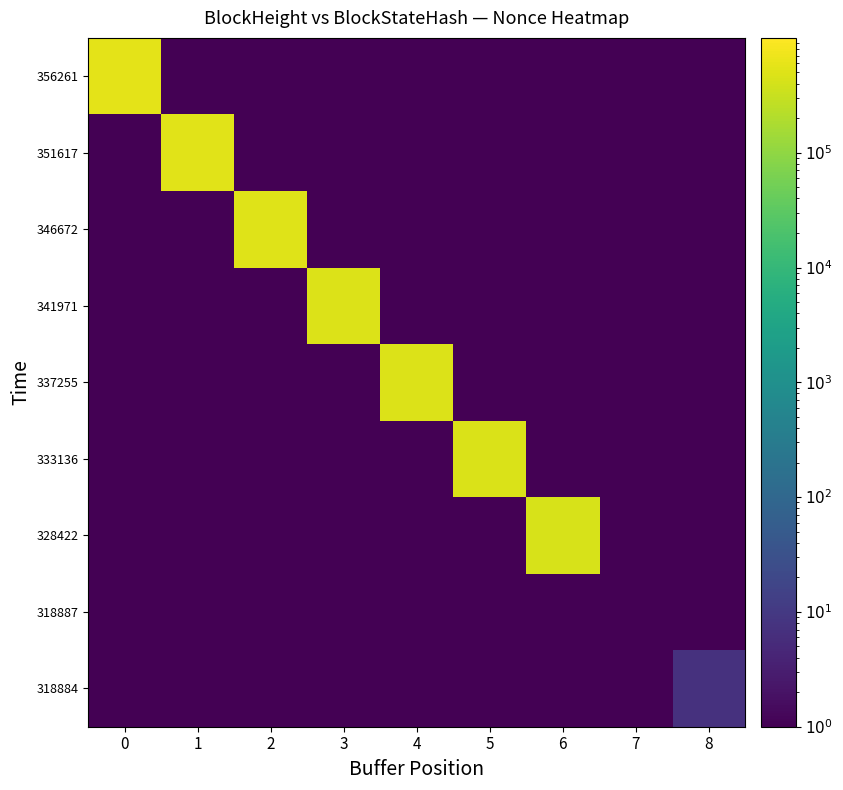

Reading left to right, transcribe all the data shown in this chart.

356261: 0=561013.0	1=0.5	2=0.5	3=0.5	4=0.5	5=0.5	6=0.5	7=0.5	8=0.5
351617: 0=0.5	1=538391.0	2=0.5	3=0.5	4=0.5	5=0.5	6=0.5	7=0.5	8=0.5
346672: 0=0.5	1=0.5	2=515593.0	3=0.5	4=0.5	5=0.5	6=0.5	7=0.5	8=0.5
341971: 0=0.5	1=0.5	2=0.5	3=493113.0	4=0.5	5=0.5	6=0.5	7=0.5	8=0.5
337255: 0=0.5	1=0.5	2=0.5	3=0.5	4=471011.0	5=0.5	6=0.5	7=0.5	8=0.5
333136: 0=0.5	1=0.5	2=0.5	3=0.5	4=0.5	5=449567.0	6=0.5	7=0.5	8=0.5
328422: 0=0.5	1=0.5	2=0.5	3=0.5	4=0.5	5=0.5	6=428577.0	7=0.5	8=0.5
318887: 0=0.5	1=0.5	2=0.5	3=0.5	4=0.5	5=0.5	6=0.5	7=0.5	8=0.5
318884: 0=0.5	1=0.5	2=0.5	3=0.5	4=0.5	5=0.5	6=0.5	7=0.5	8=7.0